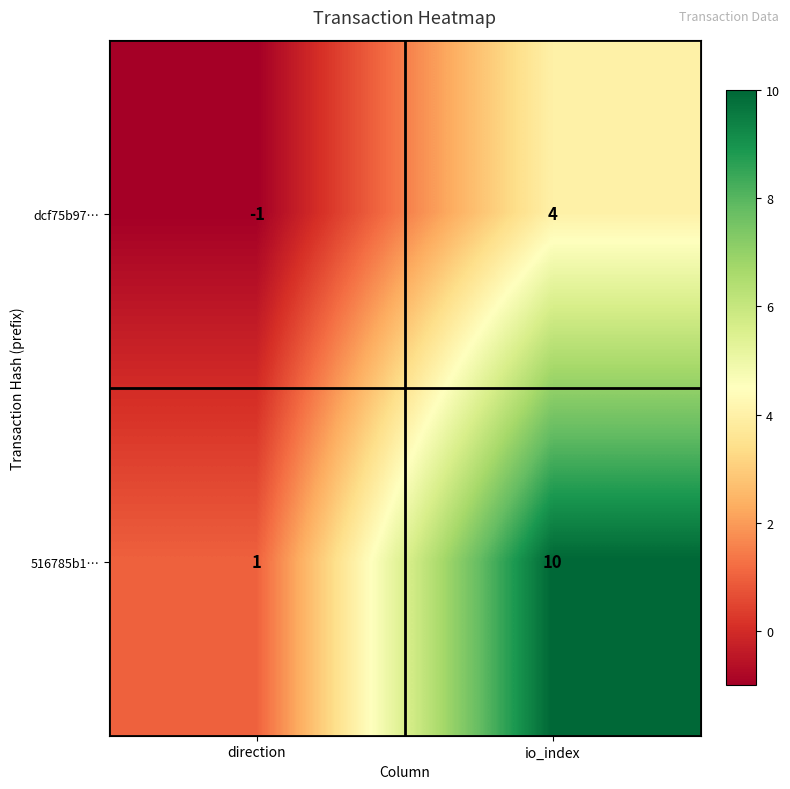

The value of dcf75b97… at direction is -1. True or false?

True